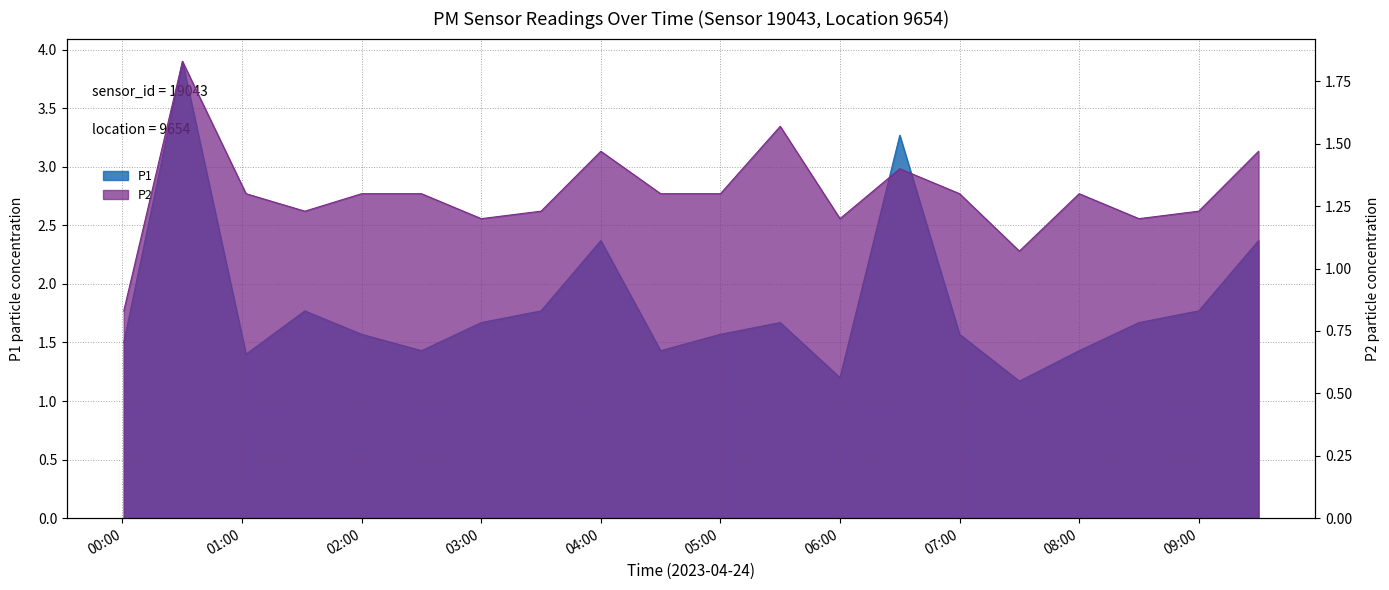

What is the label of the 12th point from the left?

05:30